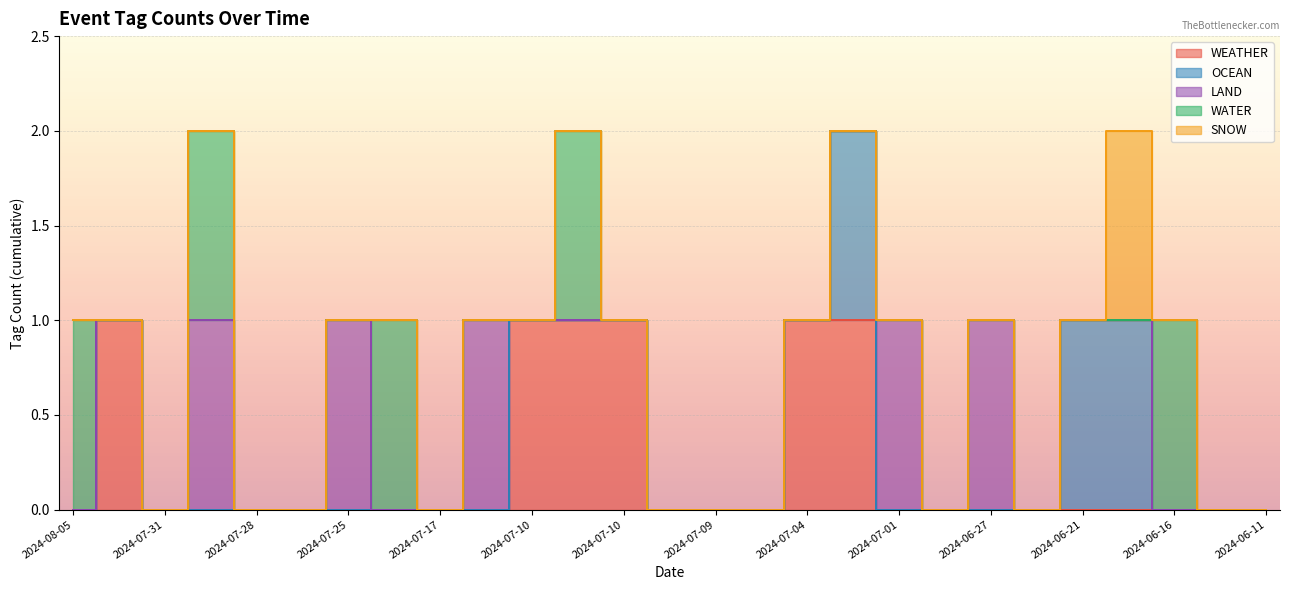

Is the value of WATER at 2024-07-25 greater than the value of OCEAN at 2024-07-01?

No